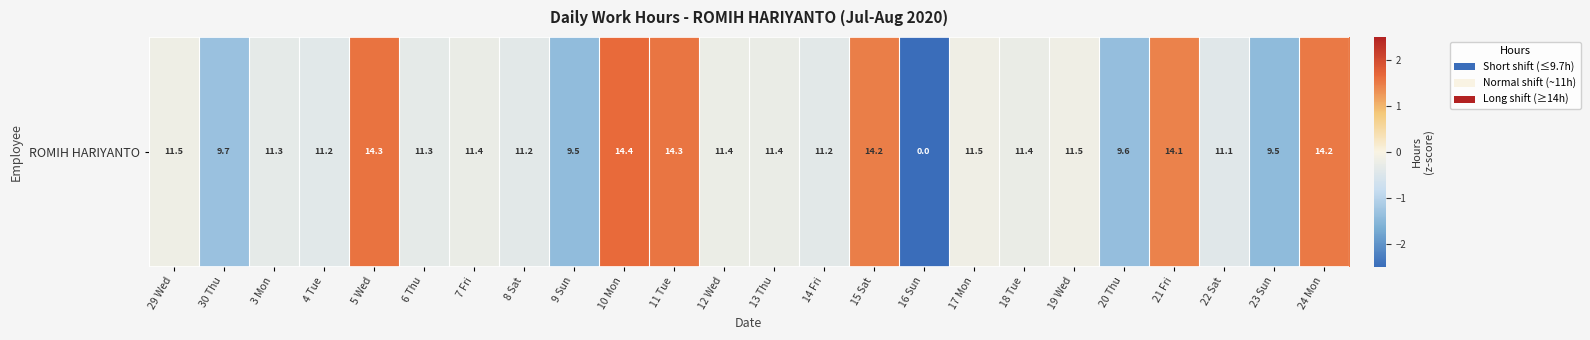

What is the minimum value shown in the chart?

-7.3